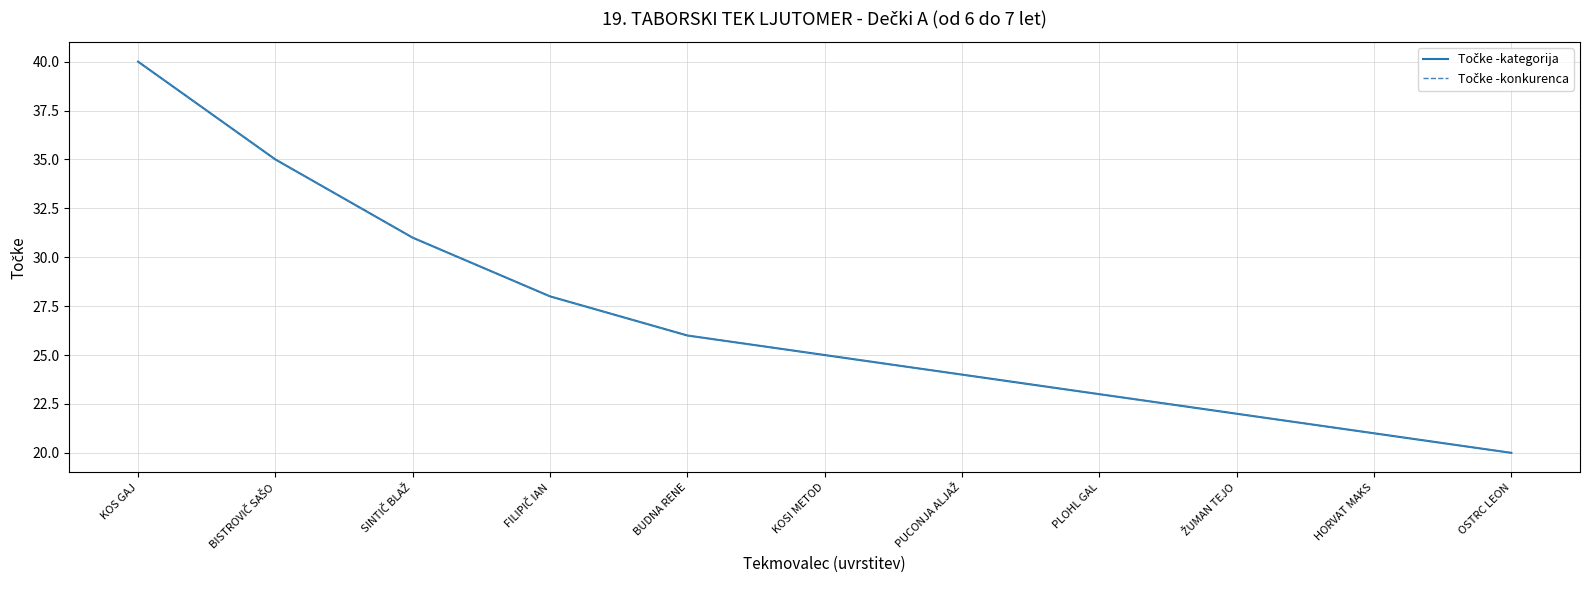

True or false: Točke -kategorija and Točke -konkurenca intersect in this chart.

False